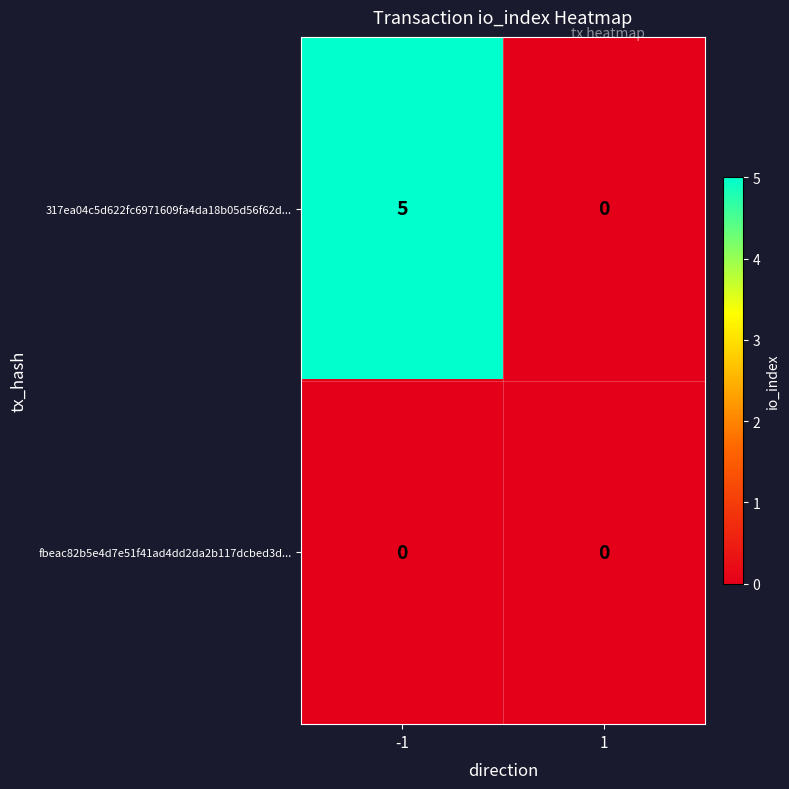

Which series has the largest total across all categories?

317ea04c5d622fc6971609fa4da18b05d56f62d...